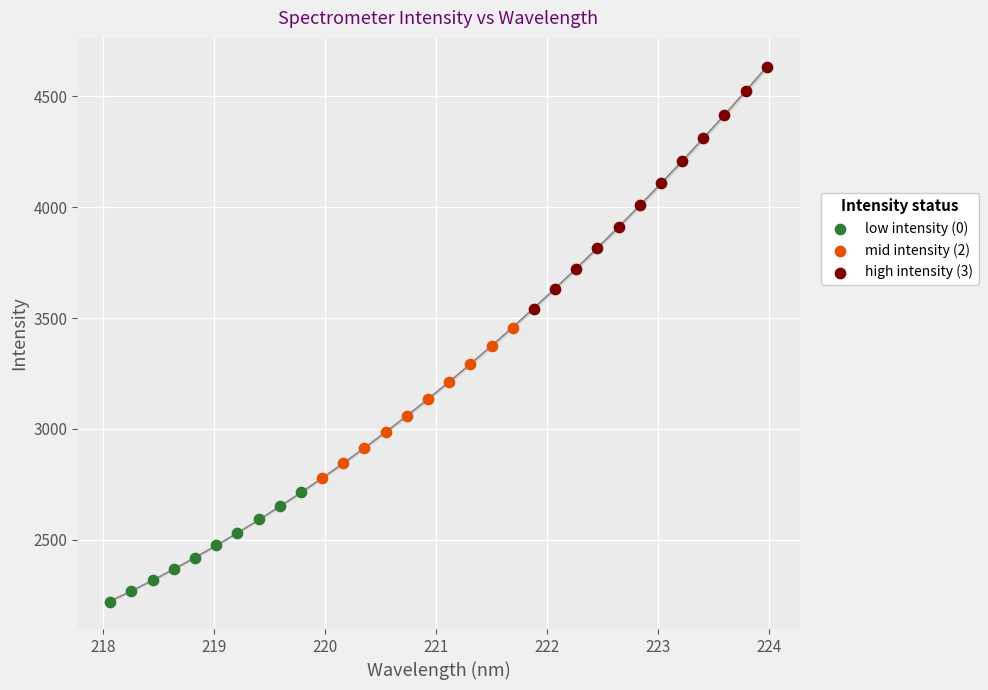

Which series reaches the maximum Y coordinate?

high intensity (3)